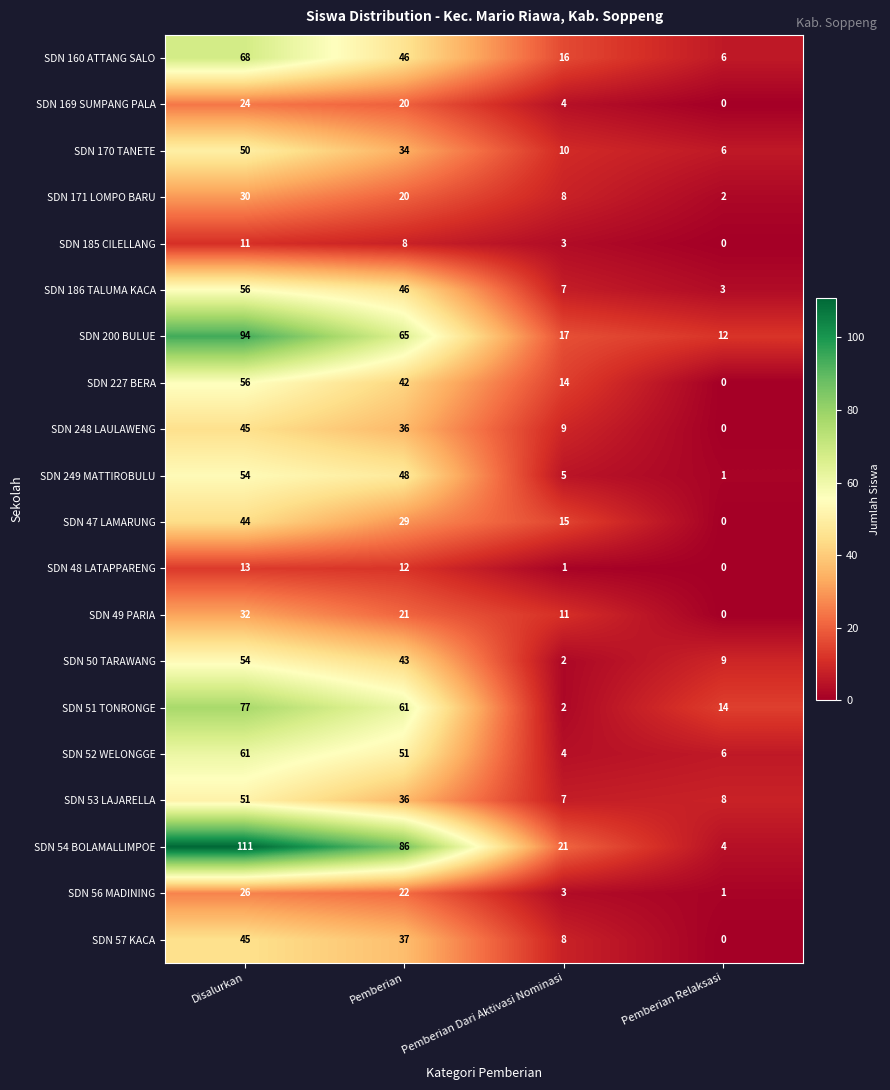

What is the difference between the SDN 160 ATTANG SALO values at Pemberian Dari Aktivasi Nominasi and Disalurkan?

52